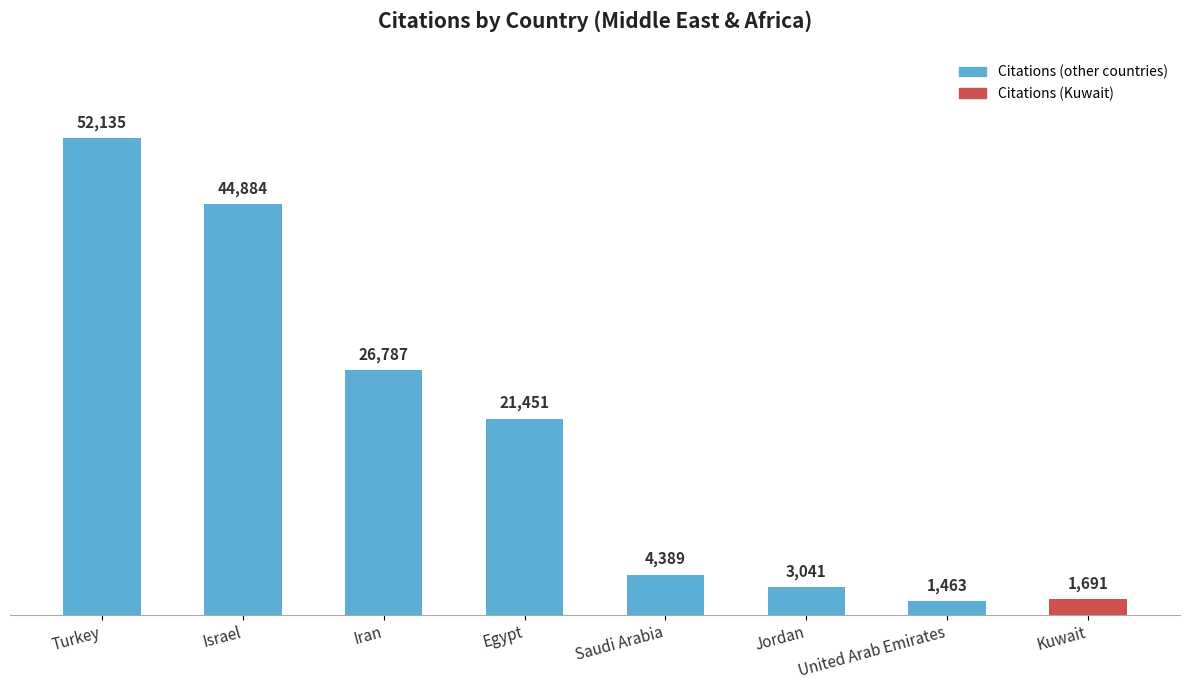

The chart shows a value of 1463 at United Arab Emirates. True or false?

True